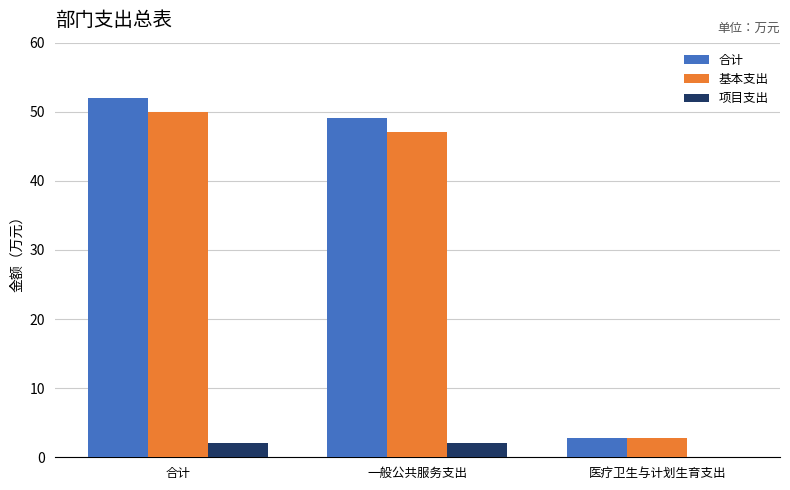

What is the sum of the 合计 values at 医疗卫生与计划生育支出 and 一般公共服务支出?

52.0